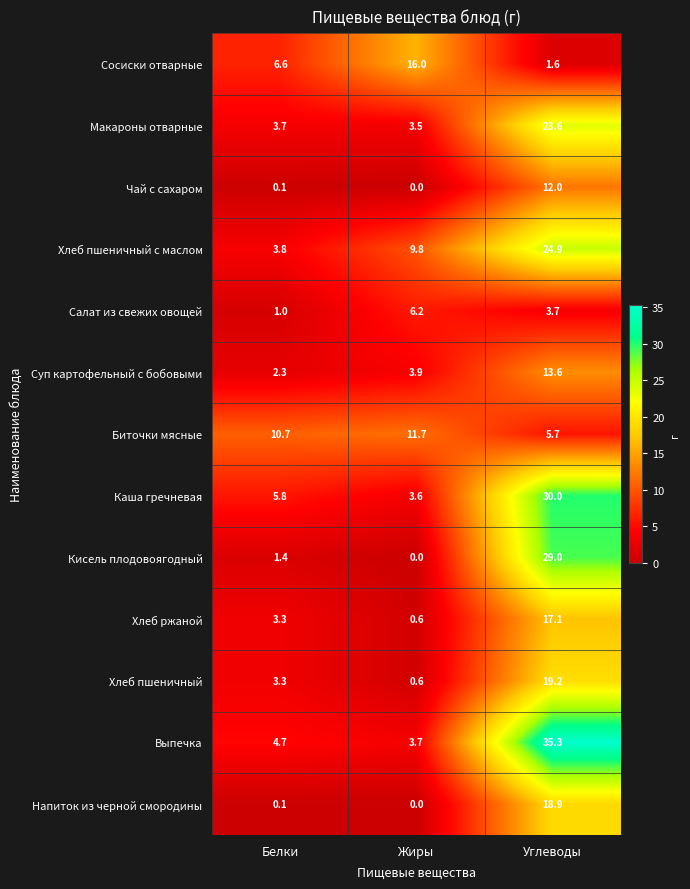

Read the Биточки мясные value at Жиры.

11.7